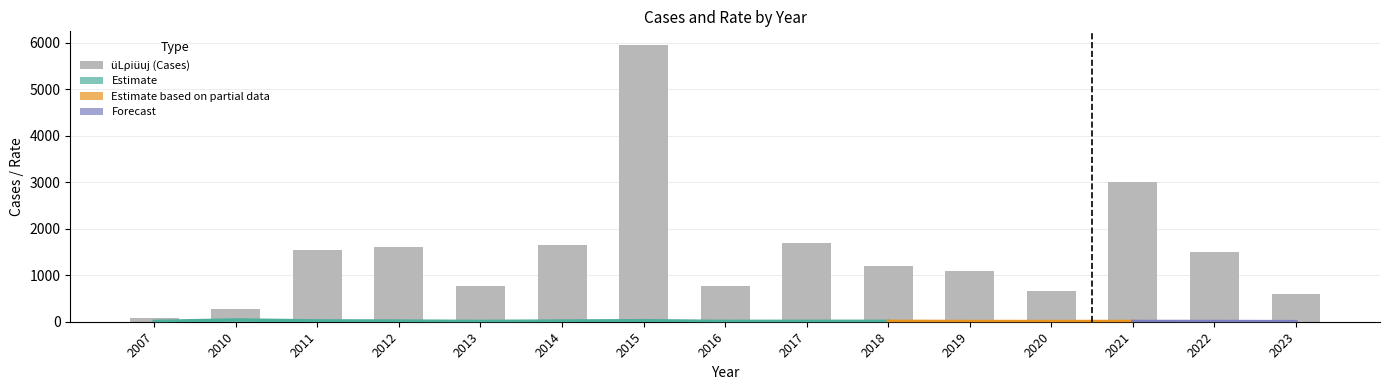

Approximately how many times larger is the value at 2019 compared to 2017?

0.6